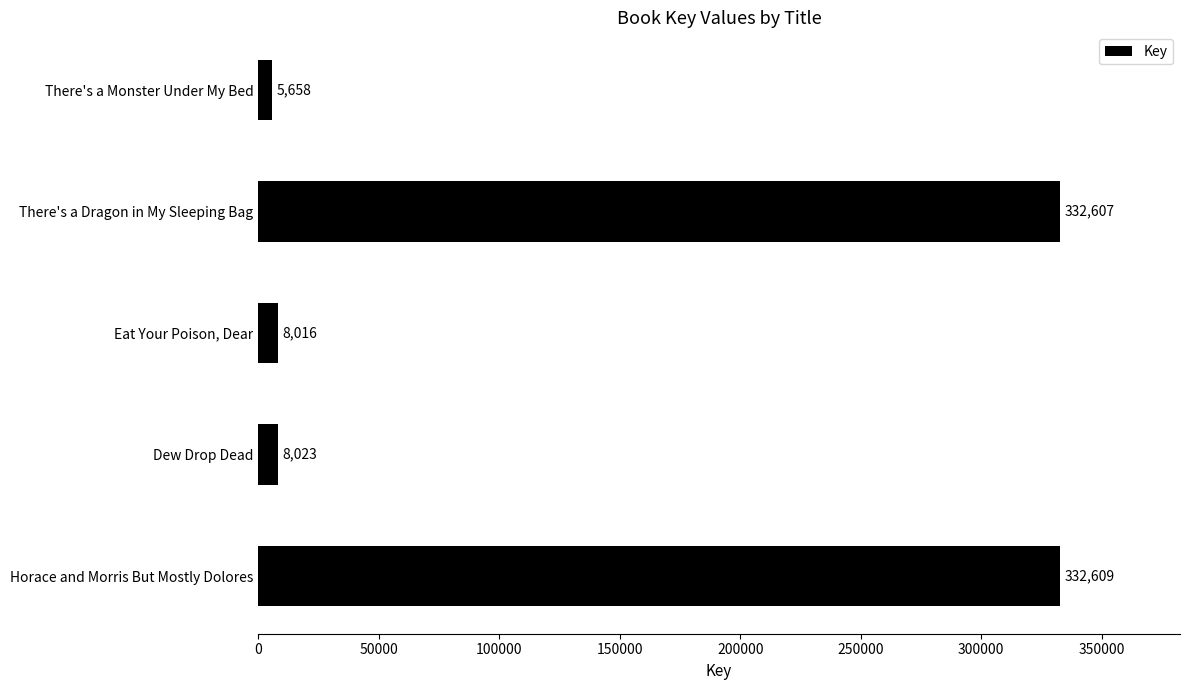

Are the bars grouped side by side (vs. stacked)?

No